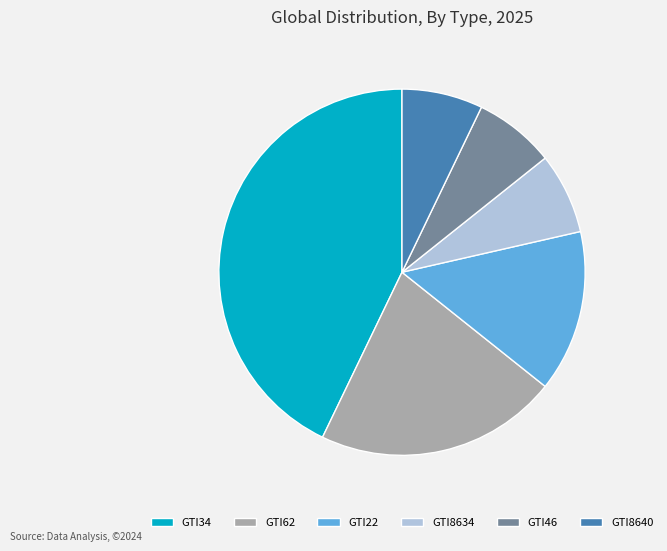

How many slices are in this pie chart?

6